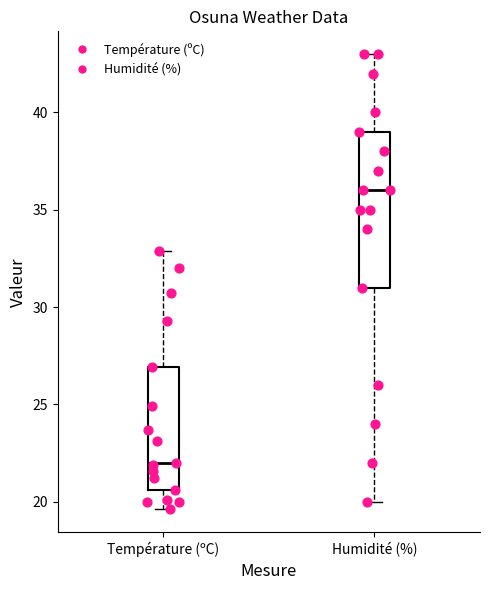

Reading left to right, transcribe this box plot: for each box, give where its median line is, the range the box spans, and where its two whiskers end, as read against the y-axis. The values are not printed on the chart, so give them approximately, as read against the axis.

Température (ºC): median 22.0, box 20.5 to 27.0, whiskers 19.5 to 33.0
Humidité (%): median 36.0, box 31.0 to 39.0, whiskers 20.0 to 43.0